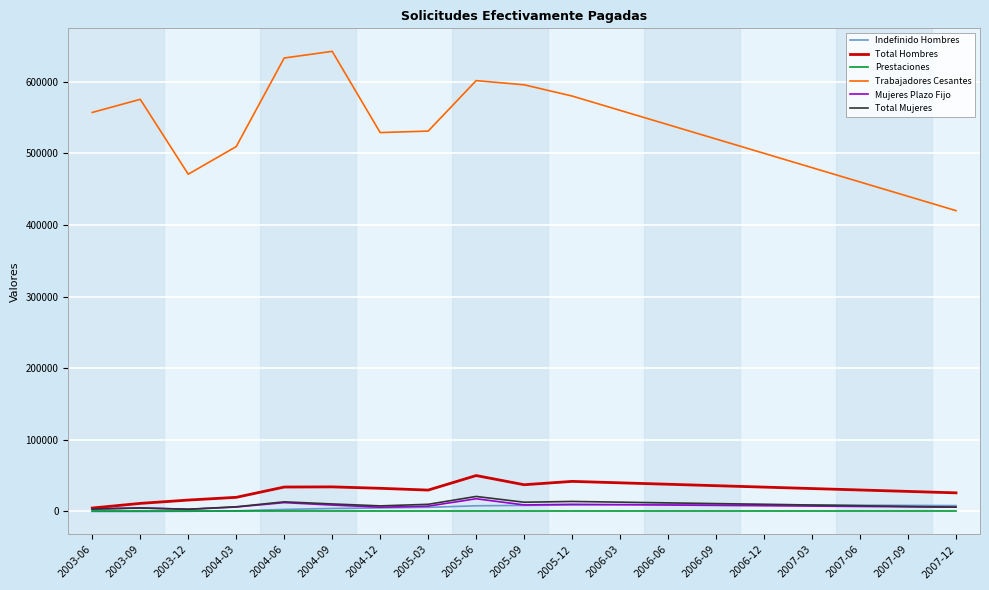

True or false: Trabajadores Cesantes and Indefinido Hombres cross at least once.

False